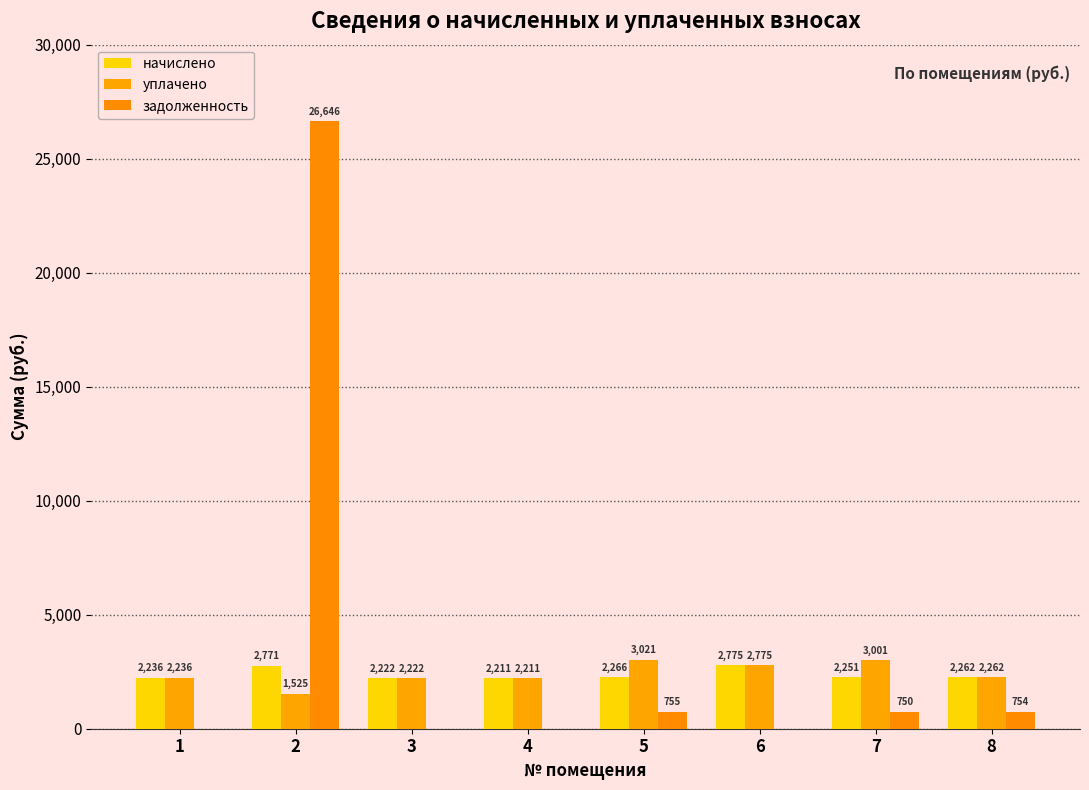

The value of начислено at 6 is 4293.4. True or false?

False